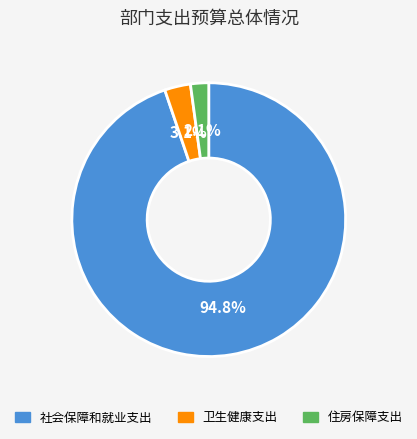

Rank the categories by value from lowest to highest.

住房保障支出, 卫生健康支出, 社会保障和就业支出